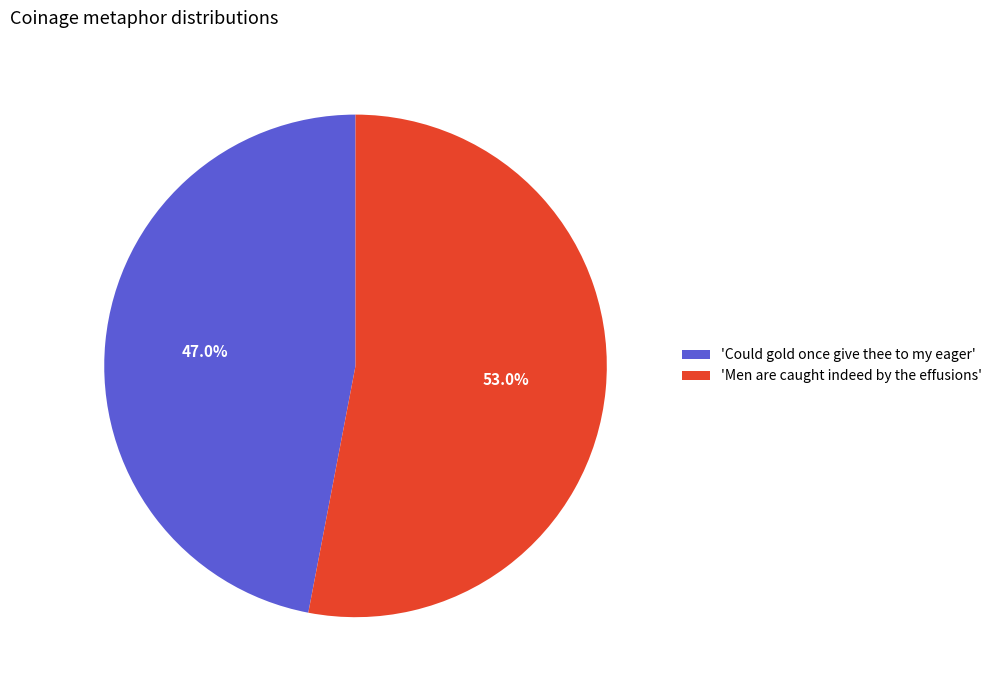

Rank the categories by value from highest to lowest.

'Men are caught indeed by the effusions', 'Could gold once give thee to my eager'